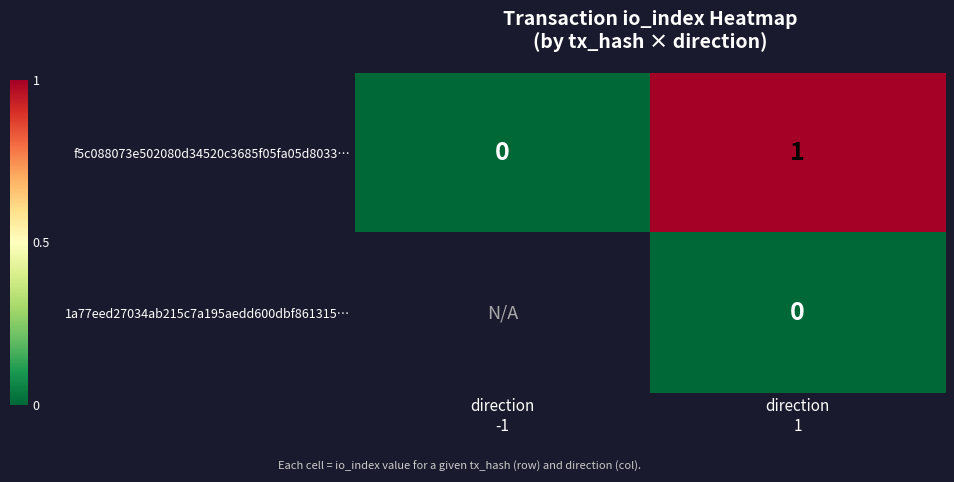

Count the number of data series in this chart.

2